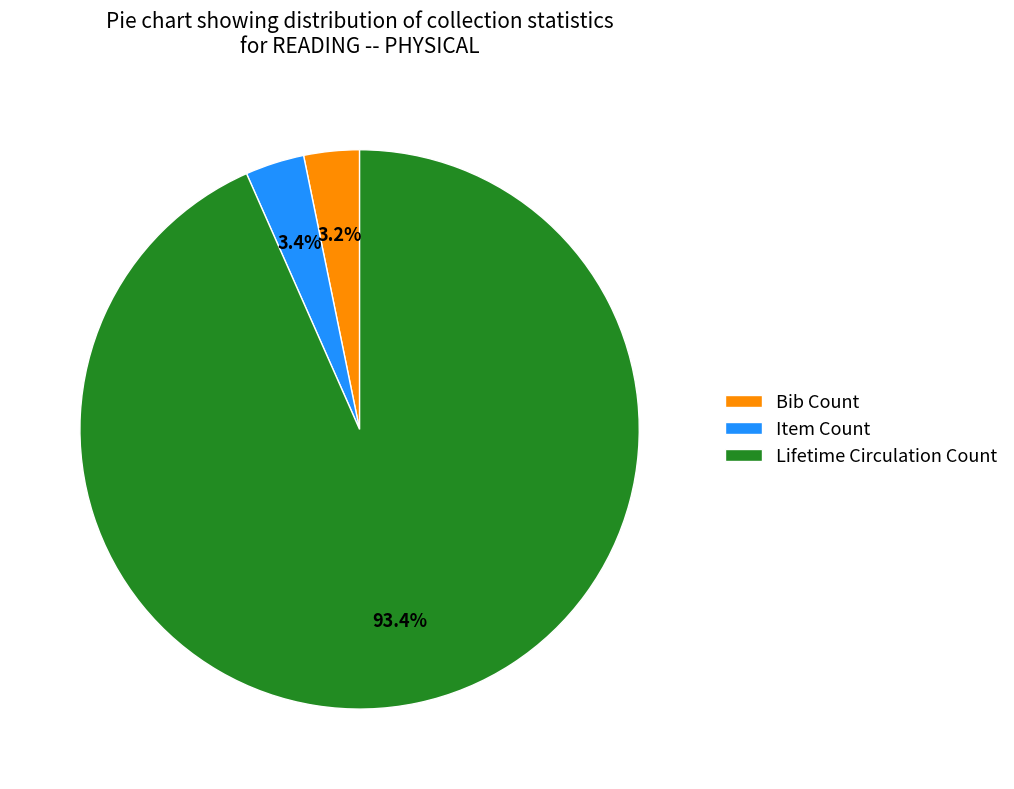

Is there a majority slice in this chart?

Yes